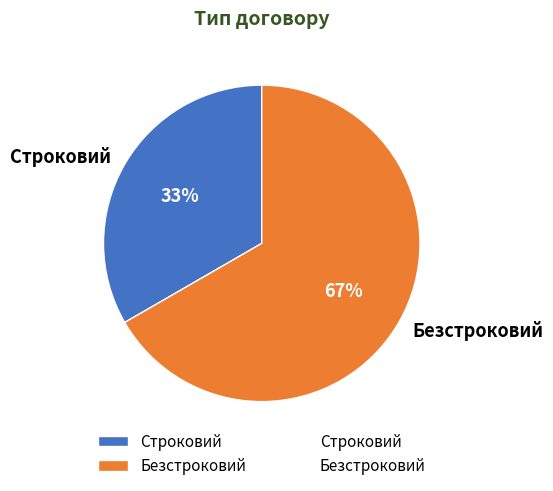

The Строковий slice represents 33% of the pie. True or false?

True